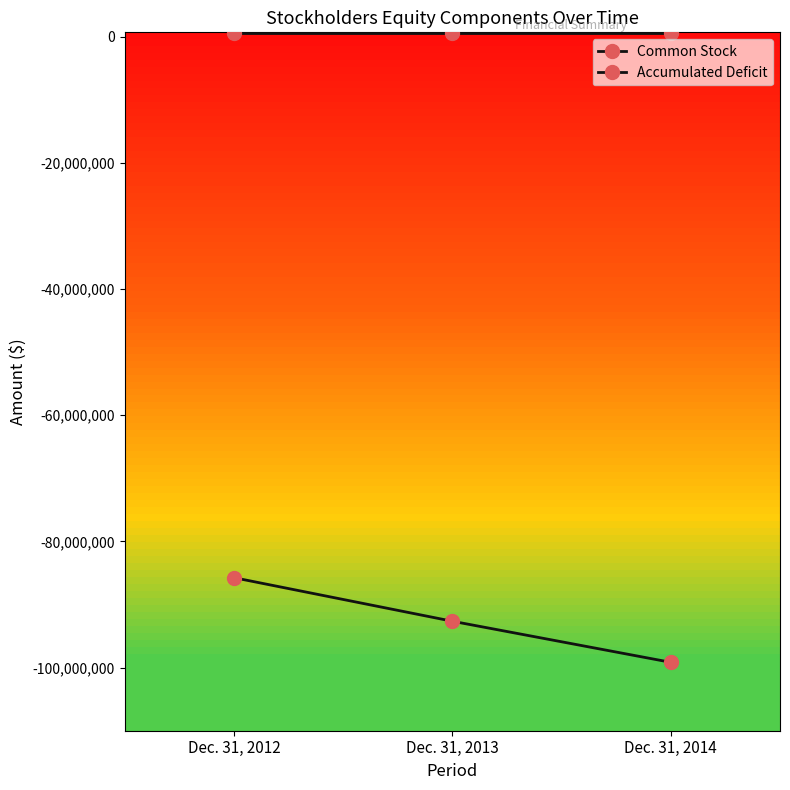

The value of Common Stock at Dec. 31, 2013 is 328677. True or false?

False